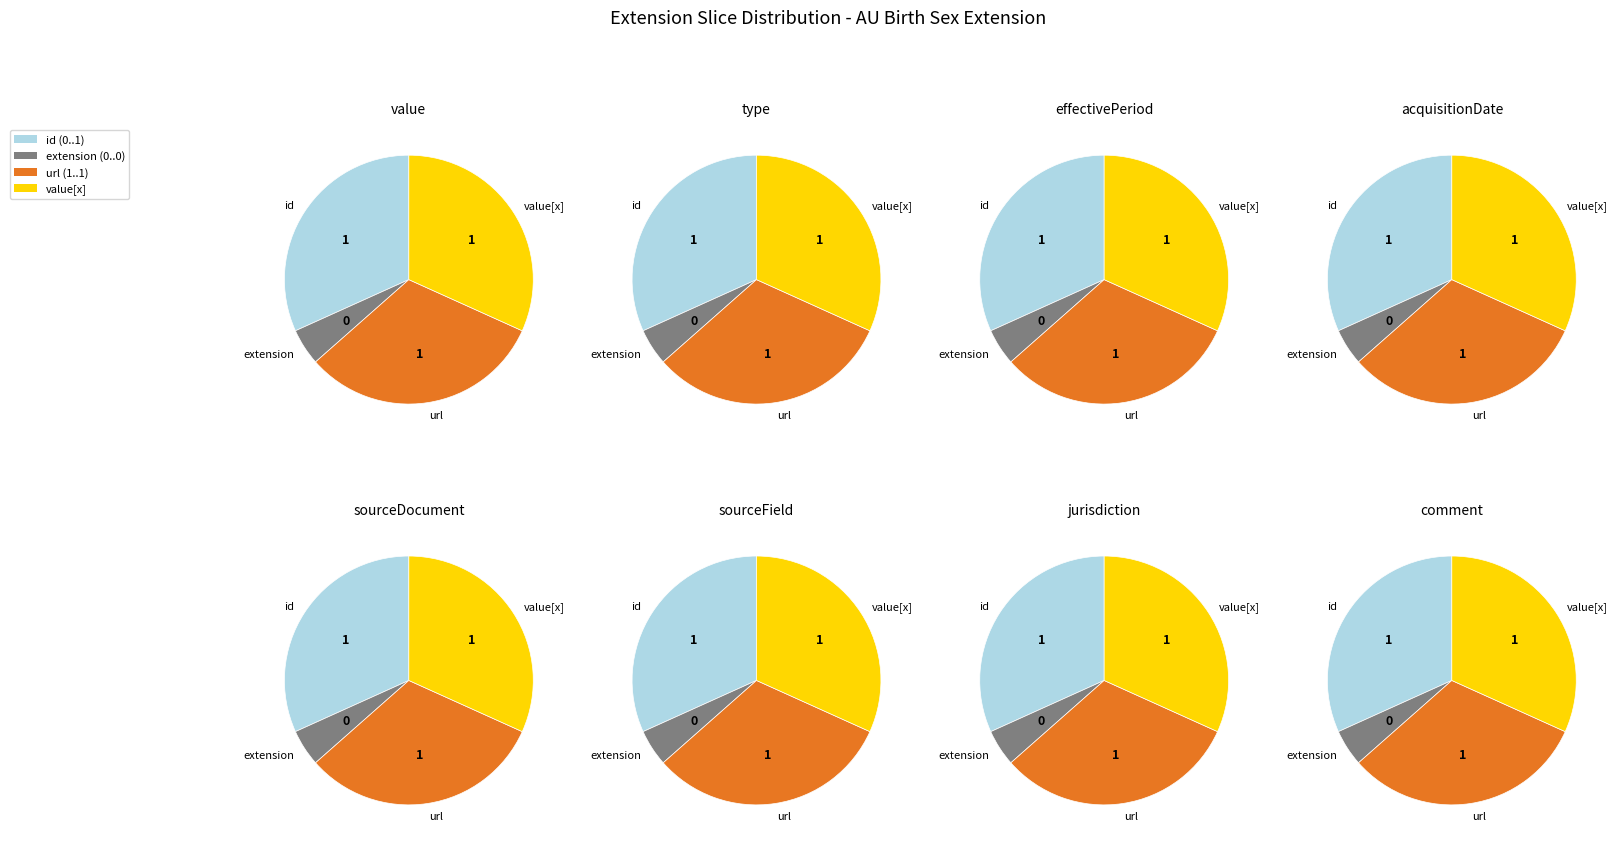

What portion of the pie excludes 2?

75.0%